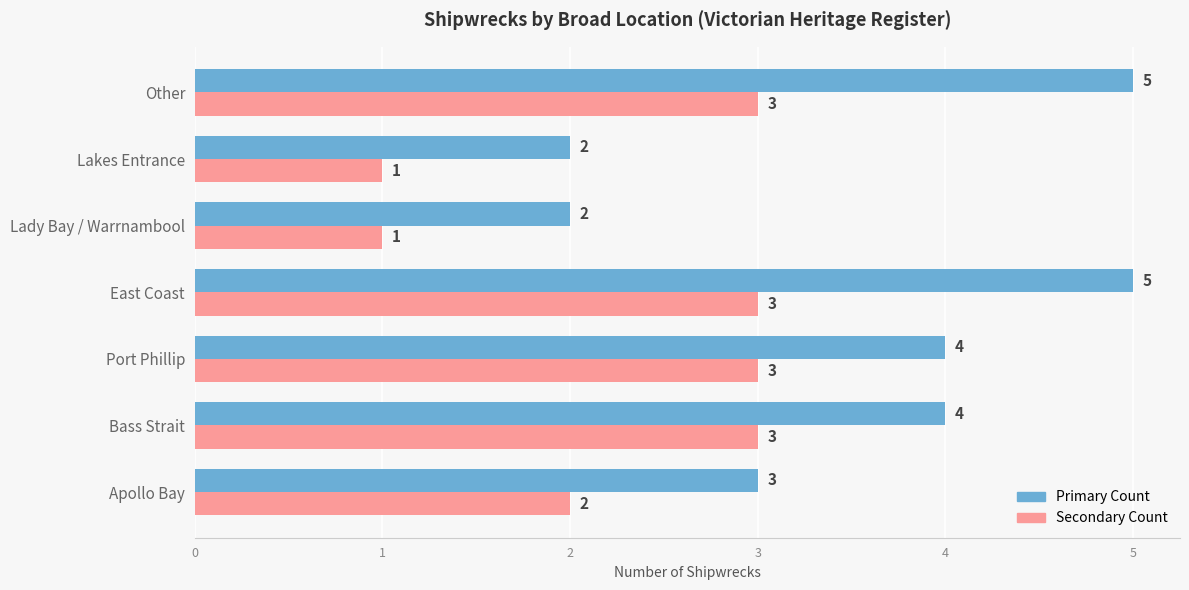

What is the total value across all series at East Coast?

8